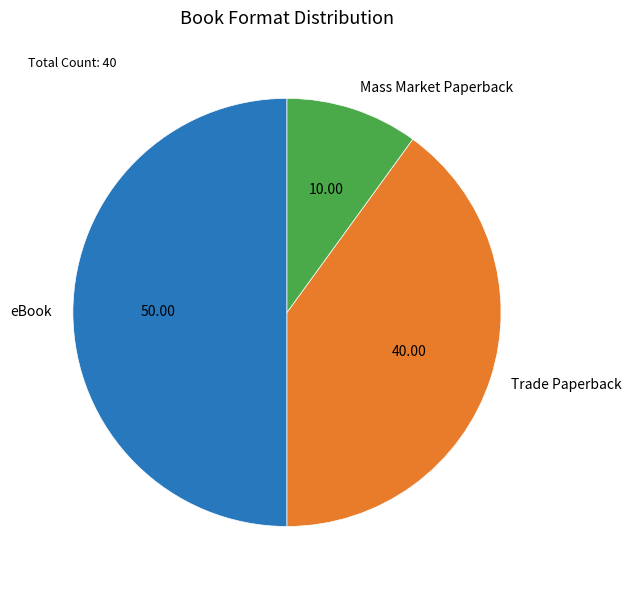

Rank the categories by value from lowest to highest.

Mass Market Paperback, Trade Paperback, eBook